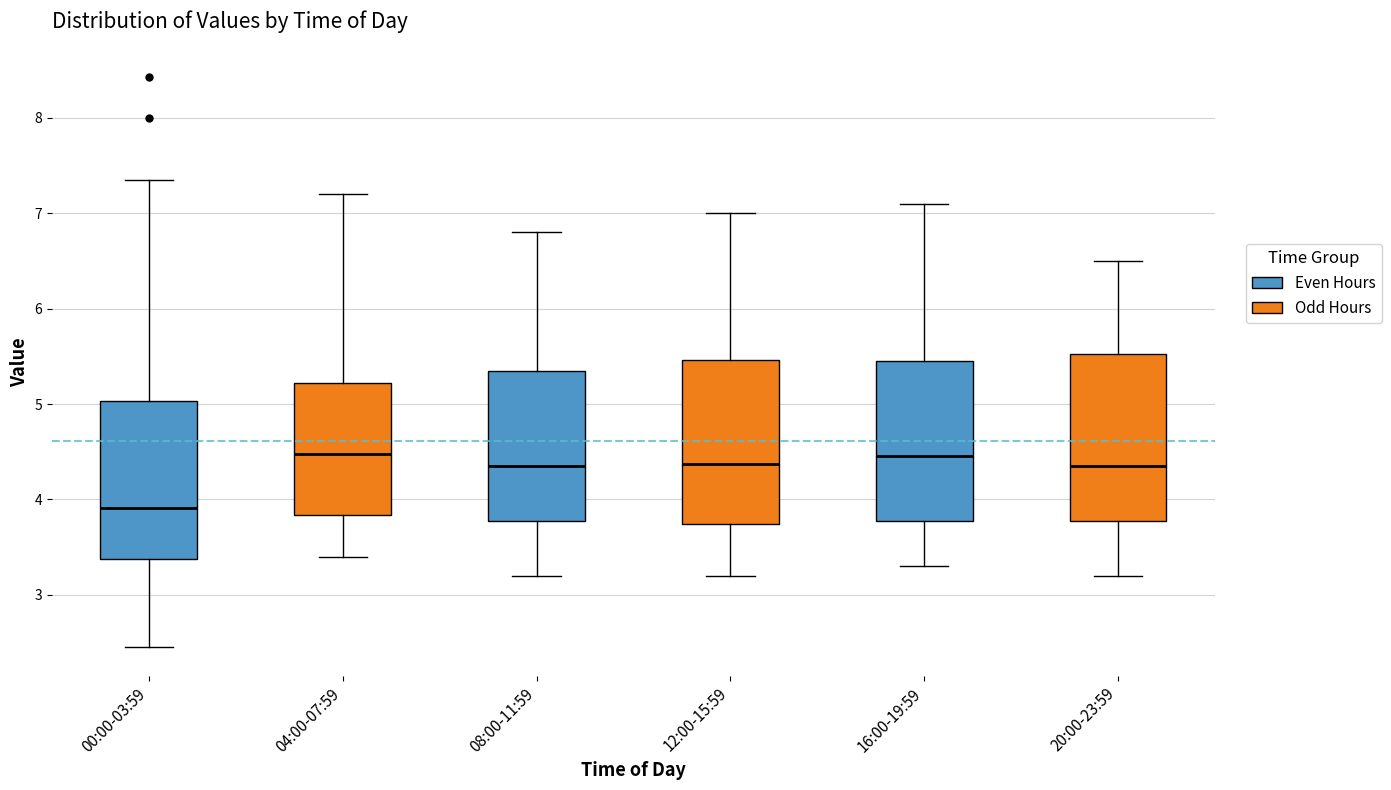

Where is the upper edge of the box for 12:00-15:59 on the y-axis? The values are not printed on the chart, so give them approximately, as read against the axis.

5.5